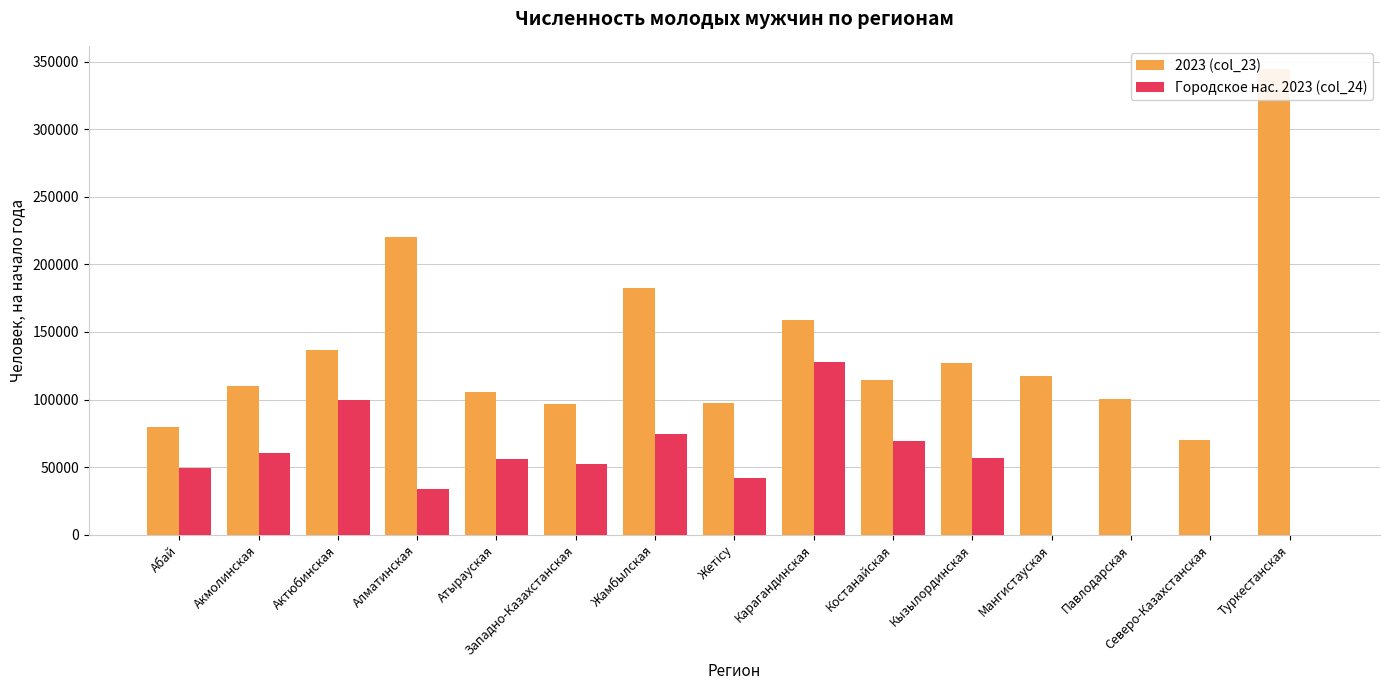

True or false: 2023 (col_23) has a value of 127216 at Кызылординская.

True